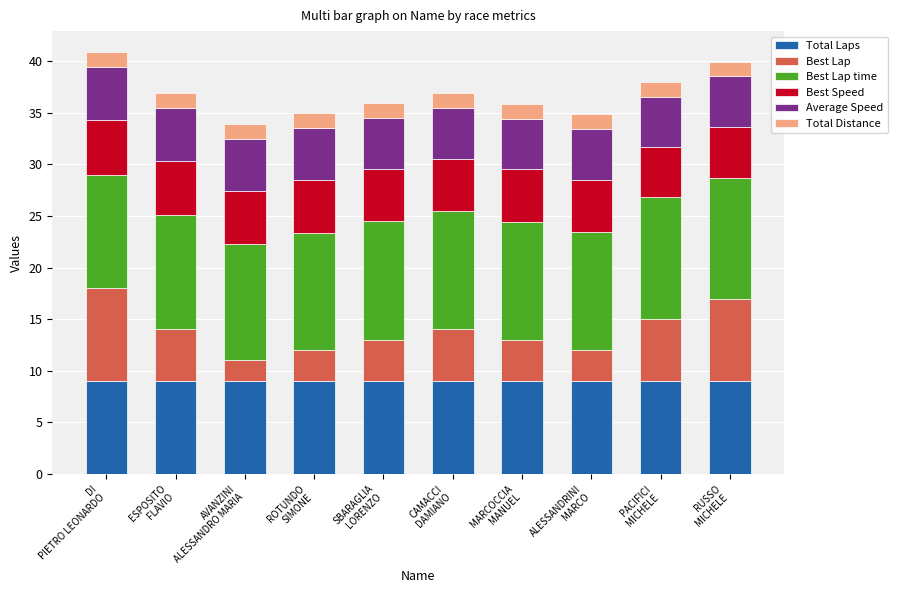

What is the lowest value of the Total Laps series?

9.0